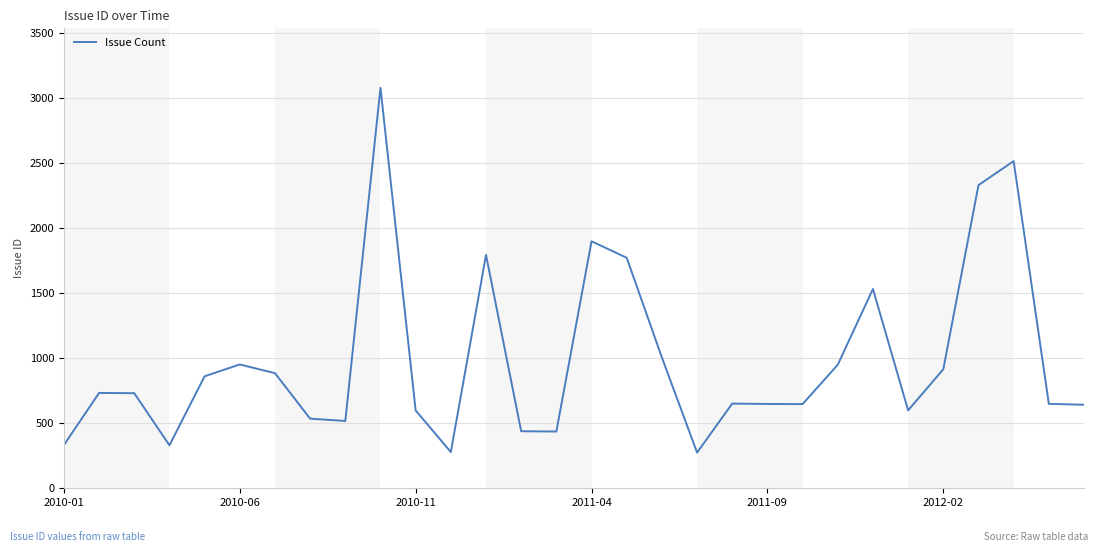

What is the smallest value displayed?

271